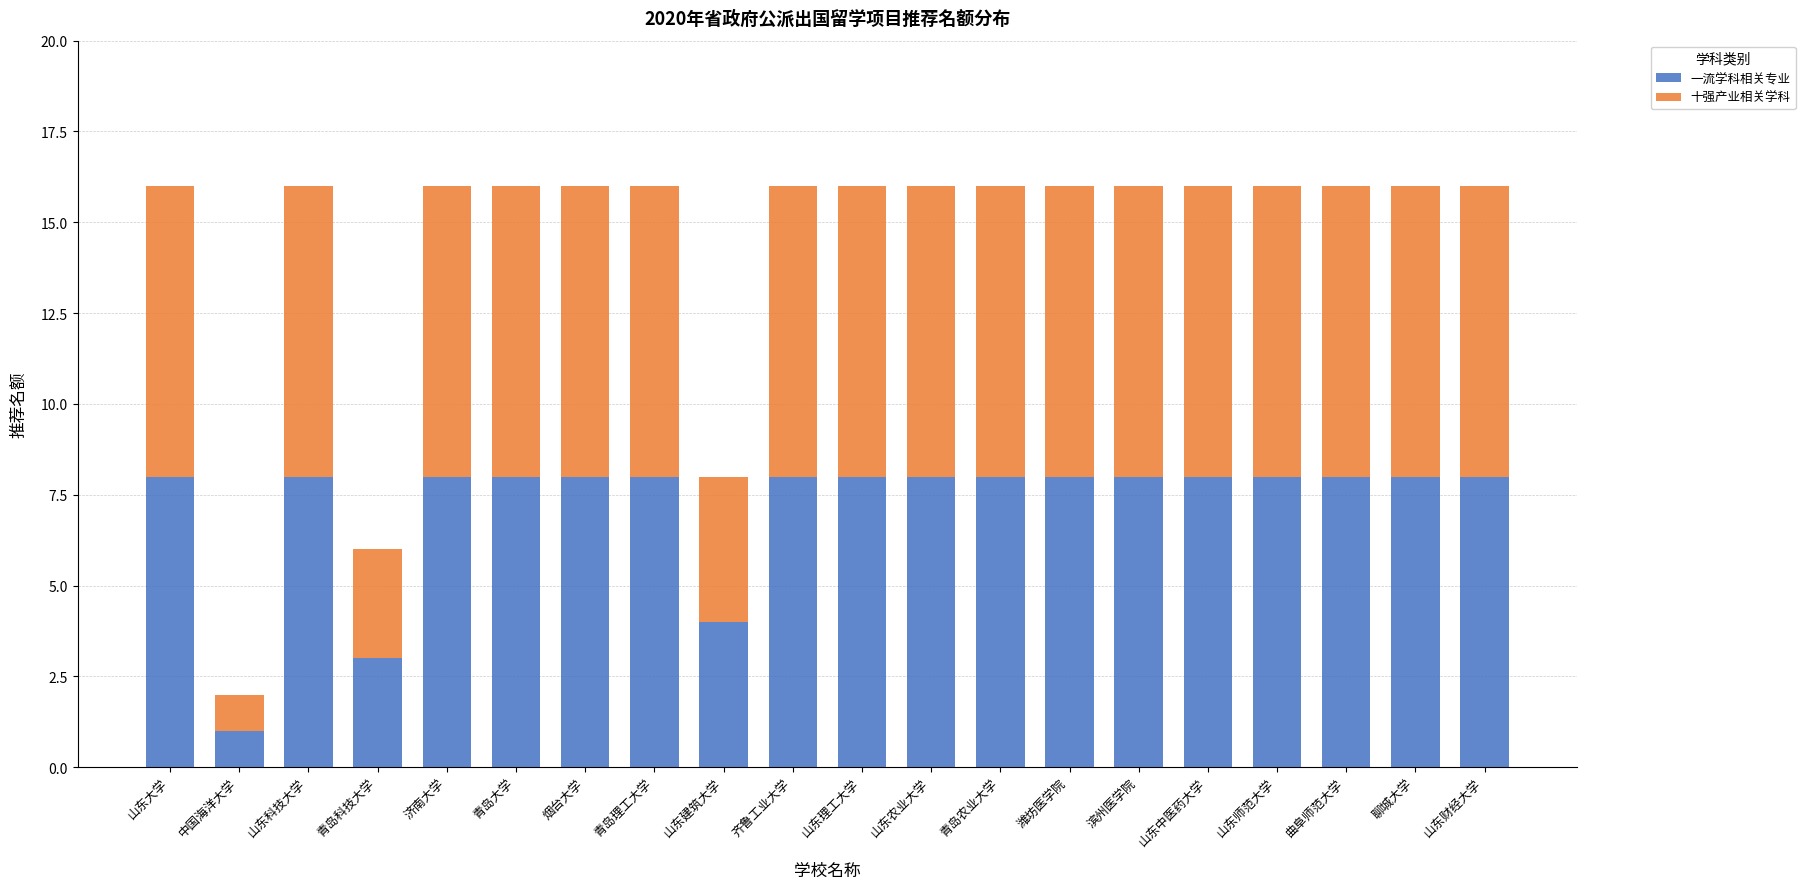

What is the total value across all series at 济南大学?

16